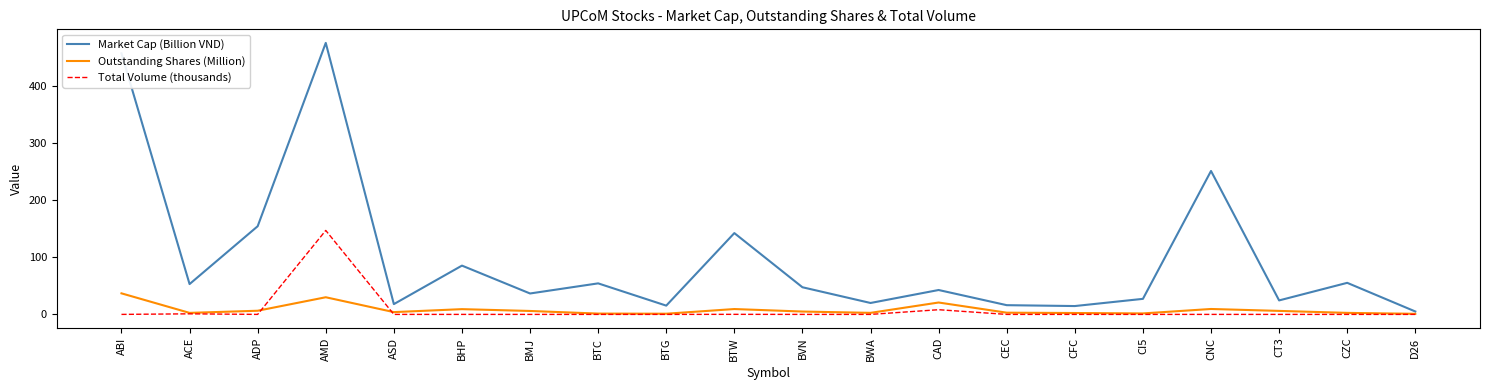

Which series has the largest range (max minus min)?

Market Cap (Billion VND)